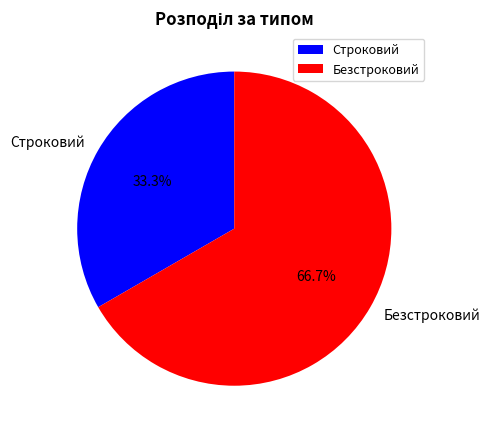

Does Строковий account for over 50% of the chart?

No